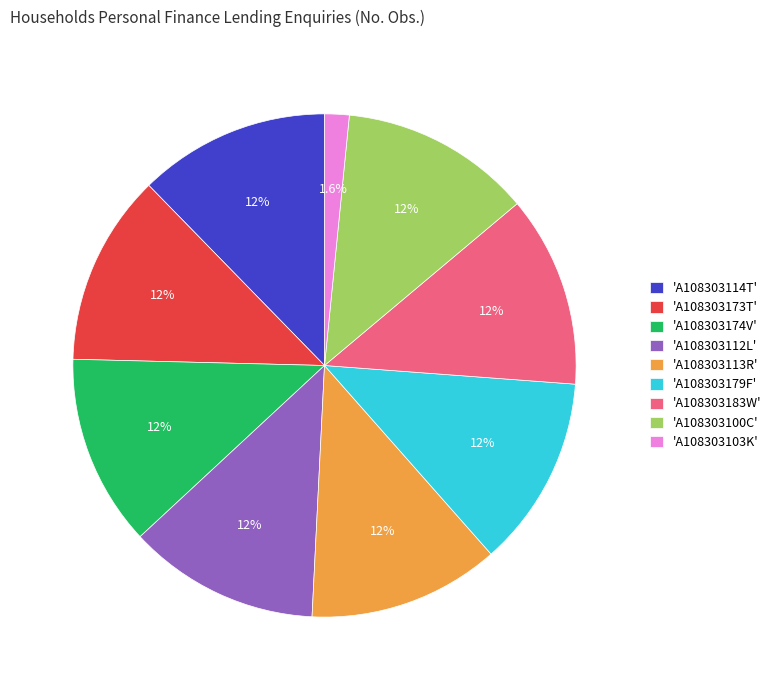

Is there any slice that represents more than half of the pie?

No